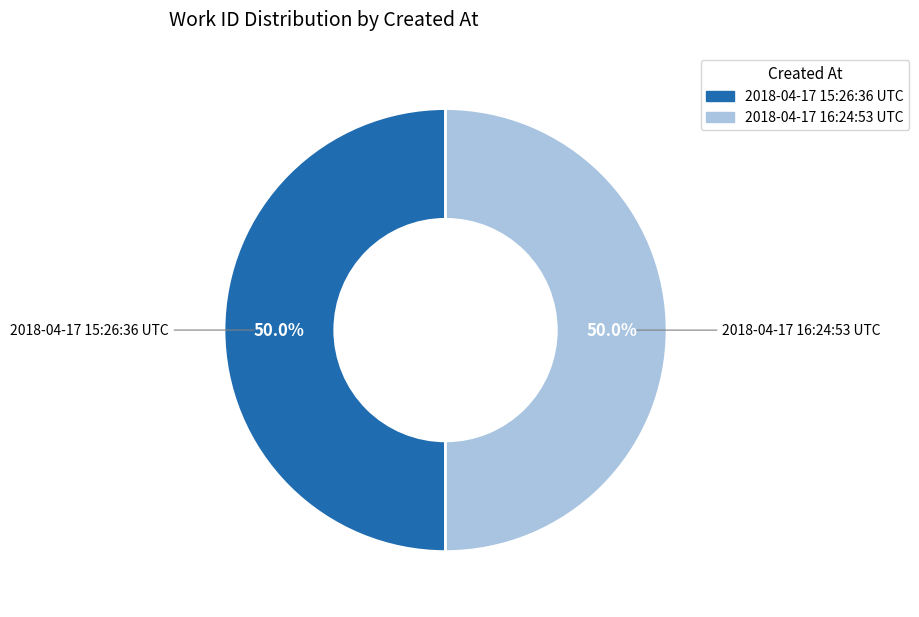

Approximately how many times larger is the value at 2018-04-17 16:24:53 UTC compared to 2018-04-17 15:26:36 UTC?

1.0